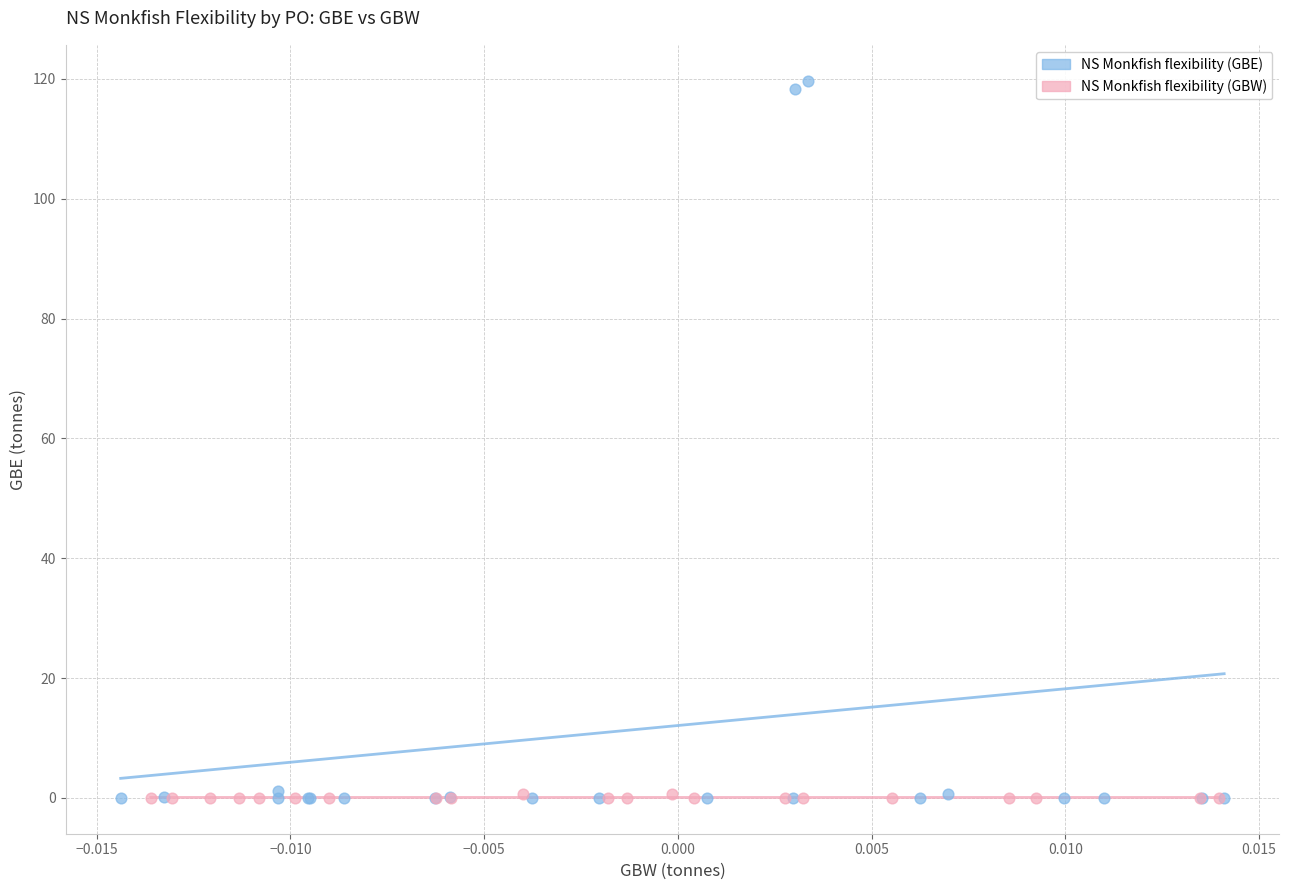

Which series has the largest Y range (max minus min)?

NS Monkfish flexibility (GBE)